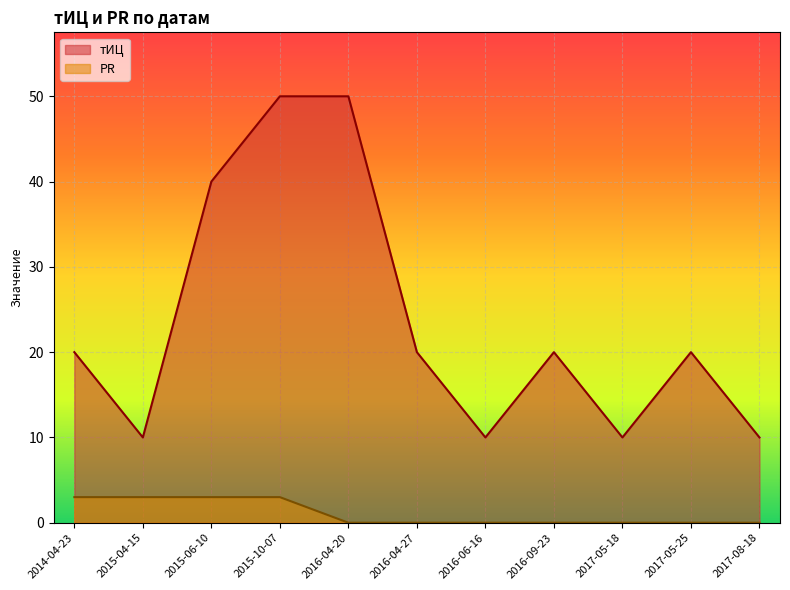

Reading right to left, transcribe all the data shown in this chart.

тИЦ: 2014-04-23=20	2015-04-15=10	2015-06-10=40	2015-10-07=50	2016-04-20=50	2016-04-27=20	2016-06-16=10	2016-09-23=20	2017-05-18=10	2017-05-25=20	2017-08-18=10
PR: 2014-04-23=3	2015-04-15=3	2015-06-10=3	2015-10-07=3	2016-04-20=0	2016-04-27=0	2016-06-16=0	2016-09-23=0	2017-05-18=0	2017-05-25=0	2017-08-18=0